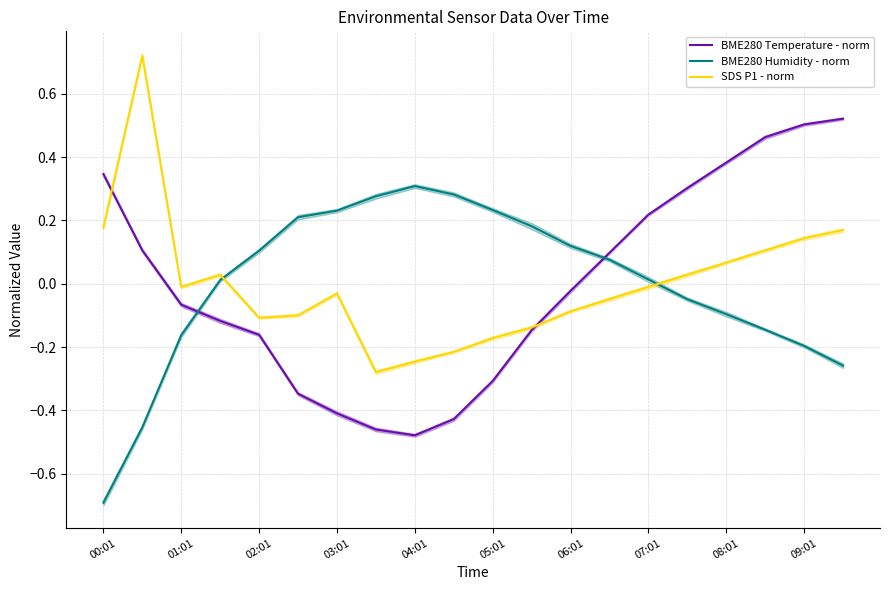

True or false: BME280 Temperature - norm and BME280 Humidity - norm intersect in this chart.

True